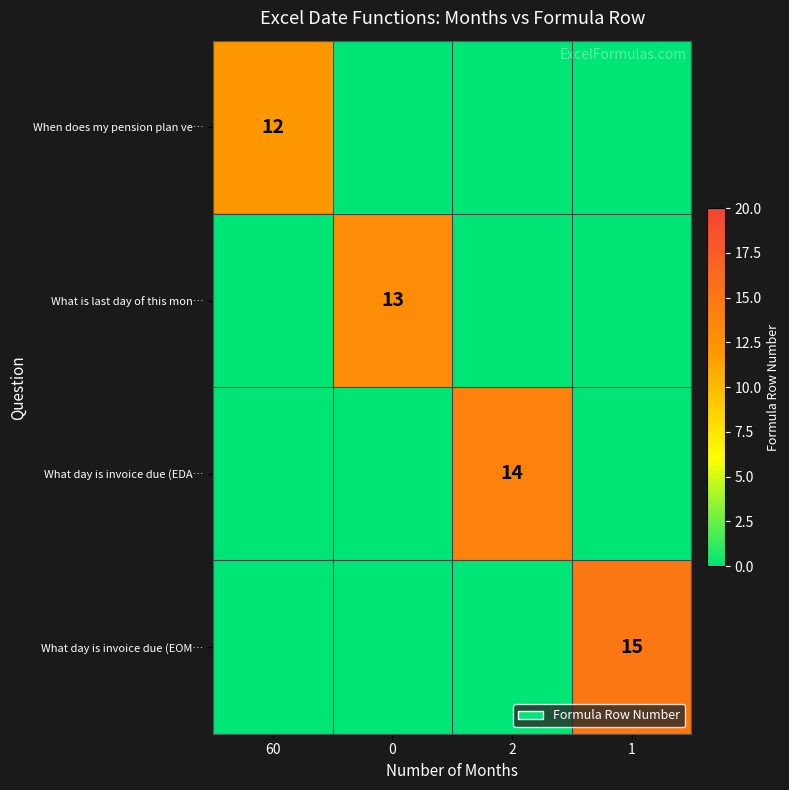

The What day is invoice due (EDA… series shows 14 at 2. True or false?

True